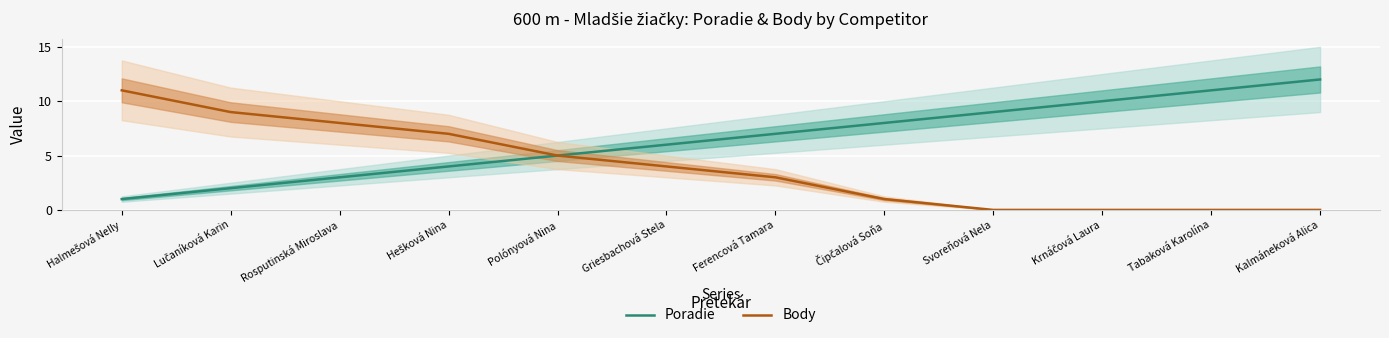

Reading left to right, what are all the values shown in this chart?

Poradie: 1	2	3	4	5	6	7	8	9	10	11	12
Body: 11	9	8	7	5	4	3	1	0	0	0	0